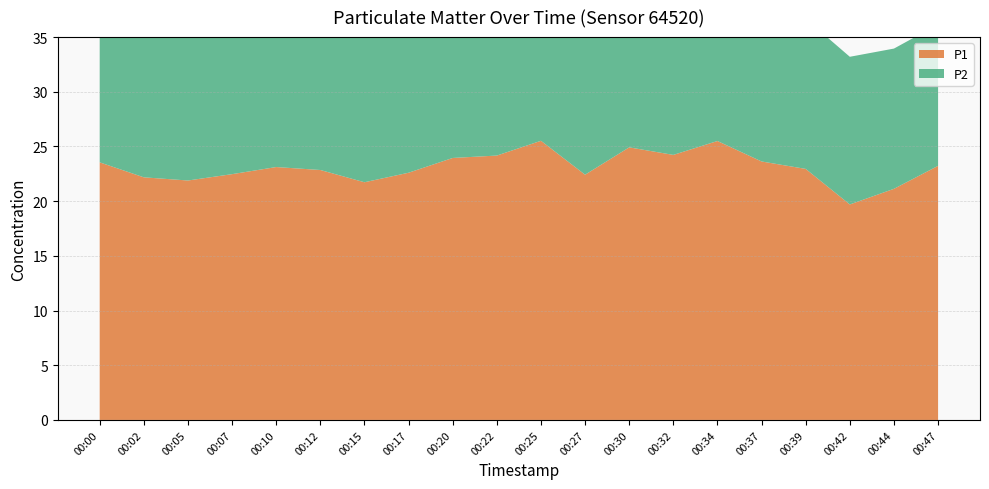

Reading left to right, extract all data points from this chart.

P1: 23.6	22.2	21.9	22.5	23.1	22.9	21.7	22.6	23.9	24.2	25.5	22.4	24.9	24.2	25.5	23.6	22.9	19.7	21.1	23.2
P2: 13.4	13.3	13.3	13.4	13.5	13.4	13.6	13.8	13.4	14.4	14.5	13.4	14.6	13.3	13.8	14.4	13.7	13.5	12.8	12.9